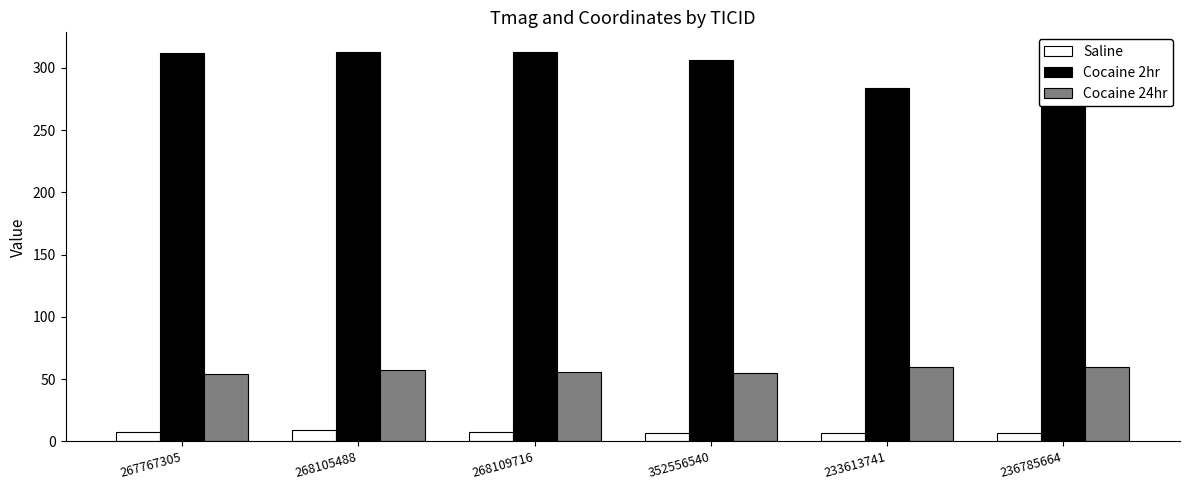

What is the lowest value of the Saline series?

7.0